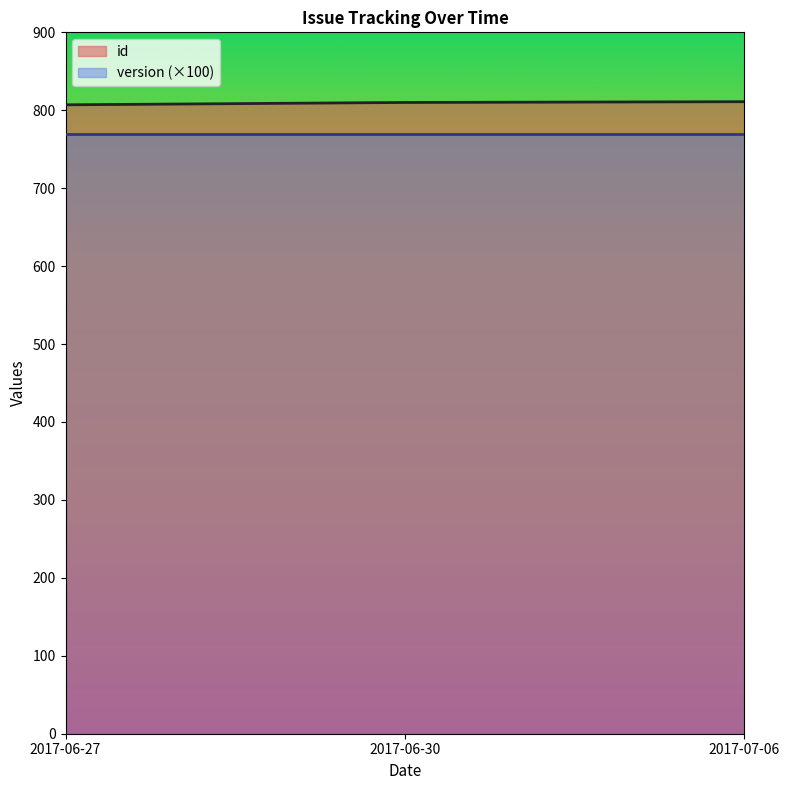

What is the smallest value displayed?

770